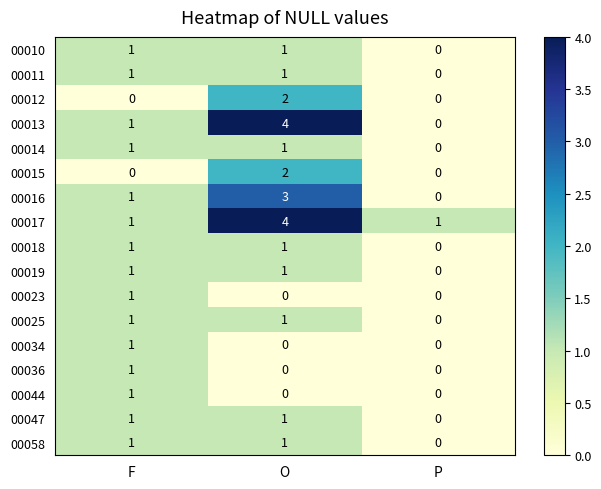

Which label corresponds to the largest value in the chart?

O